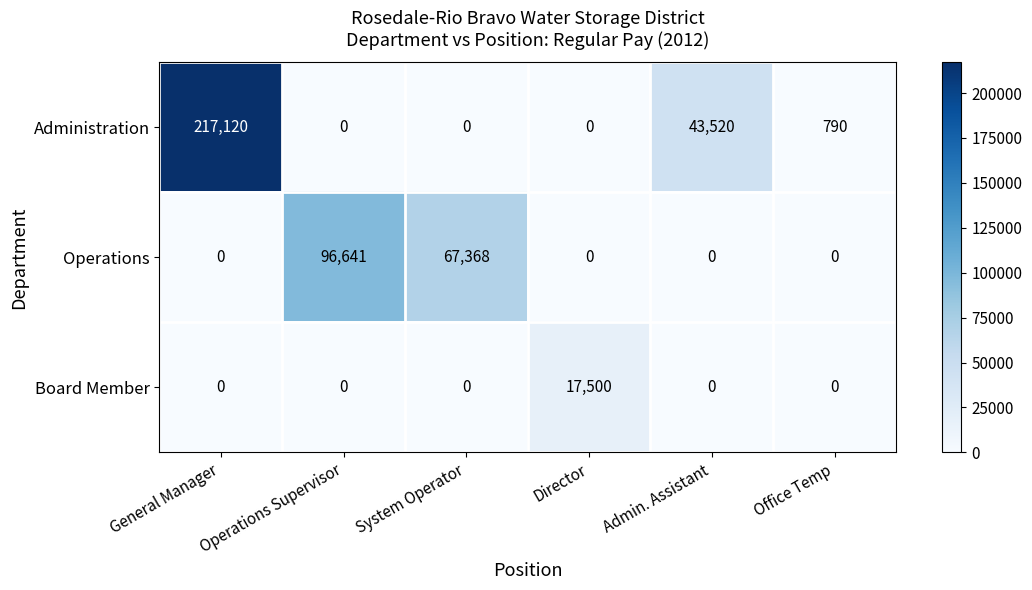

List the series in order of their overall mean, lowest first.

Board Member, Operations, Administration